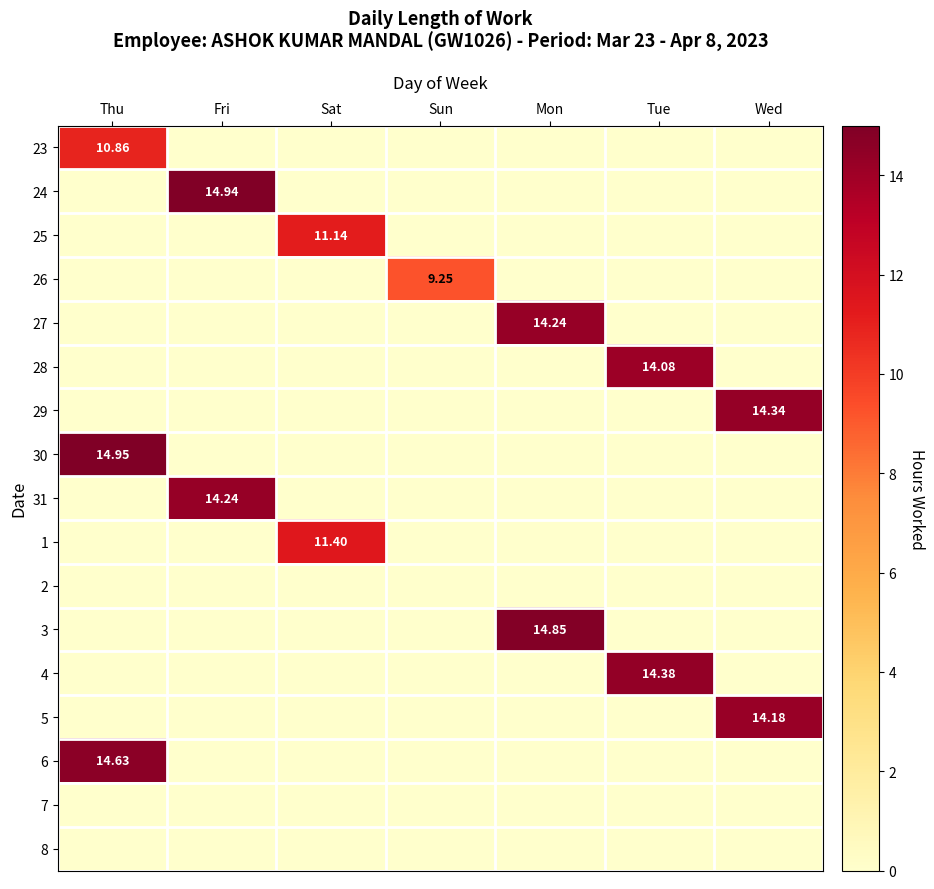

Is the value of 29 at Tue greater than the value of 24 at Wed?

No